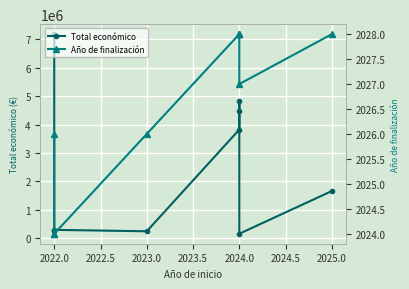

What is the lowest value of the Año de finalización series?

2024